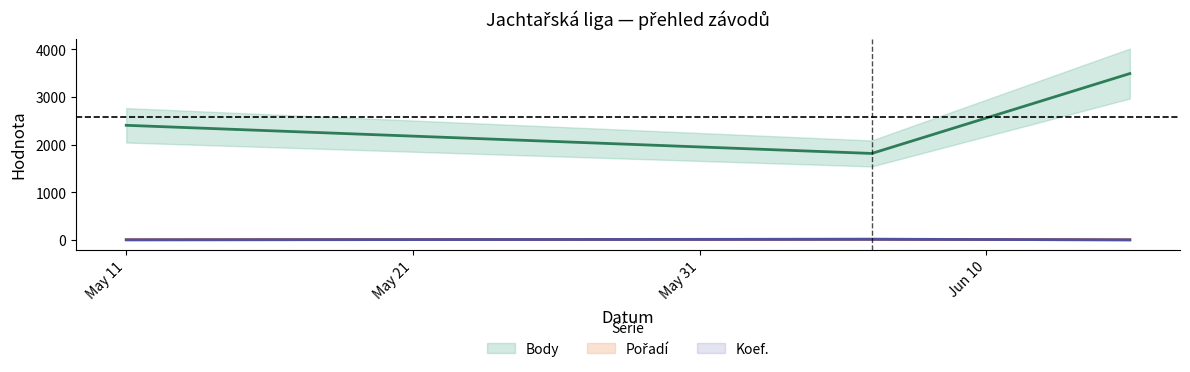

What value does the Body series have at 2024-06-06, to the nearest 10?

1820